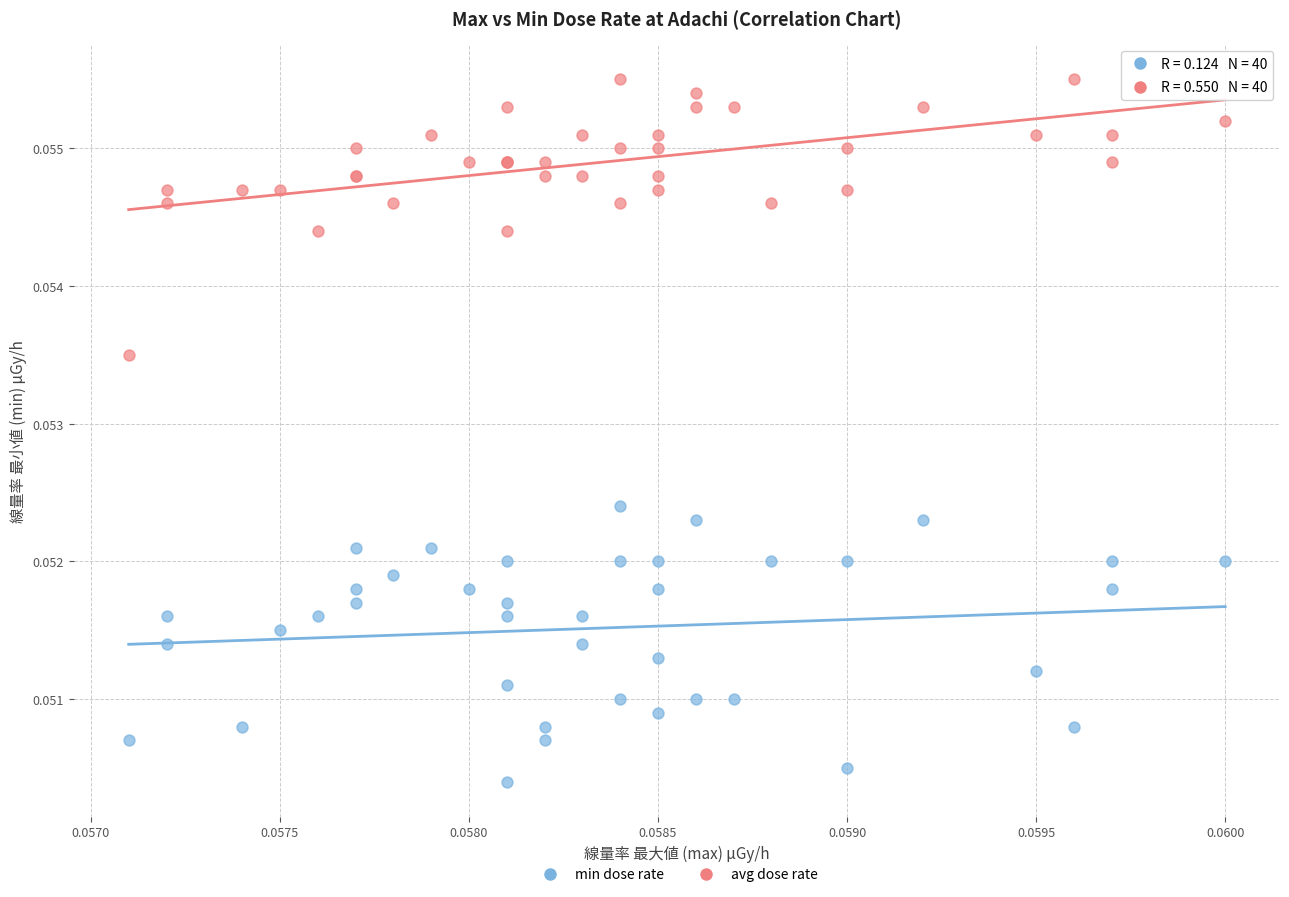

Which series reaches the maximum Y coordinate?

avg dose rate